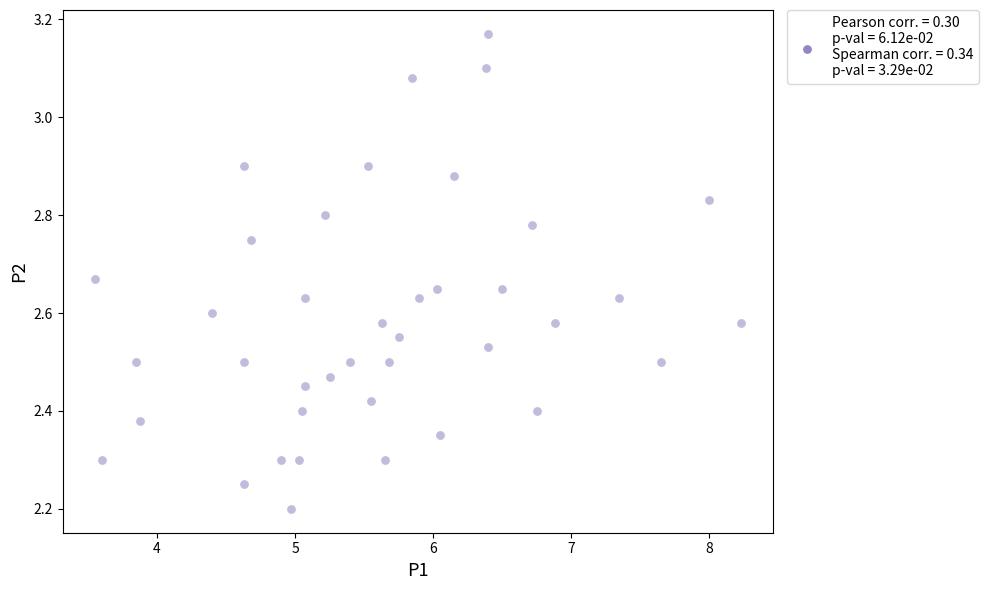

What is the range of Y values (max minus min)?

1.0